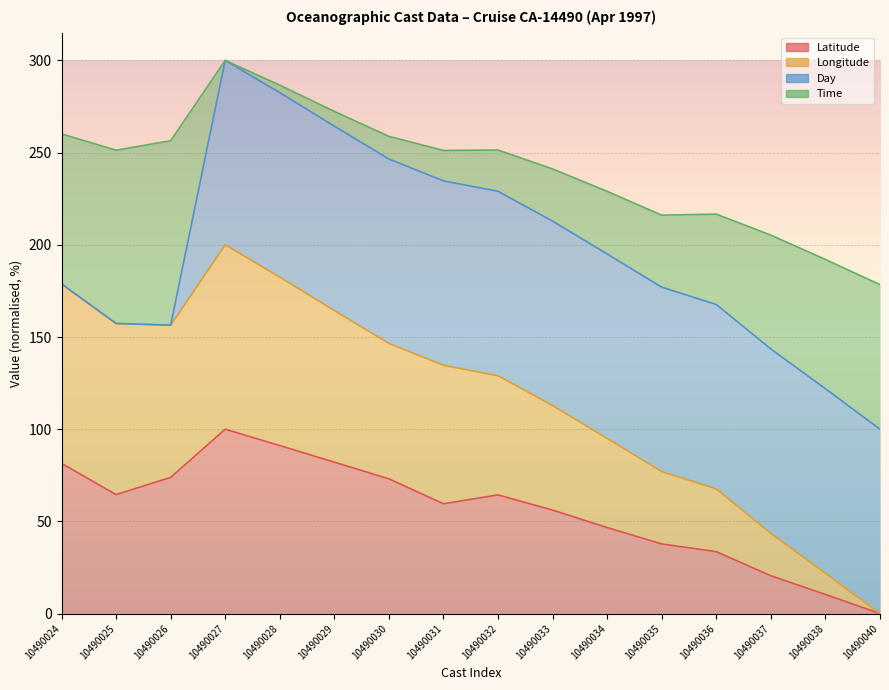

What is the total value across all series at 10490029?

272.3